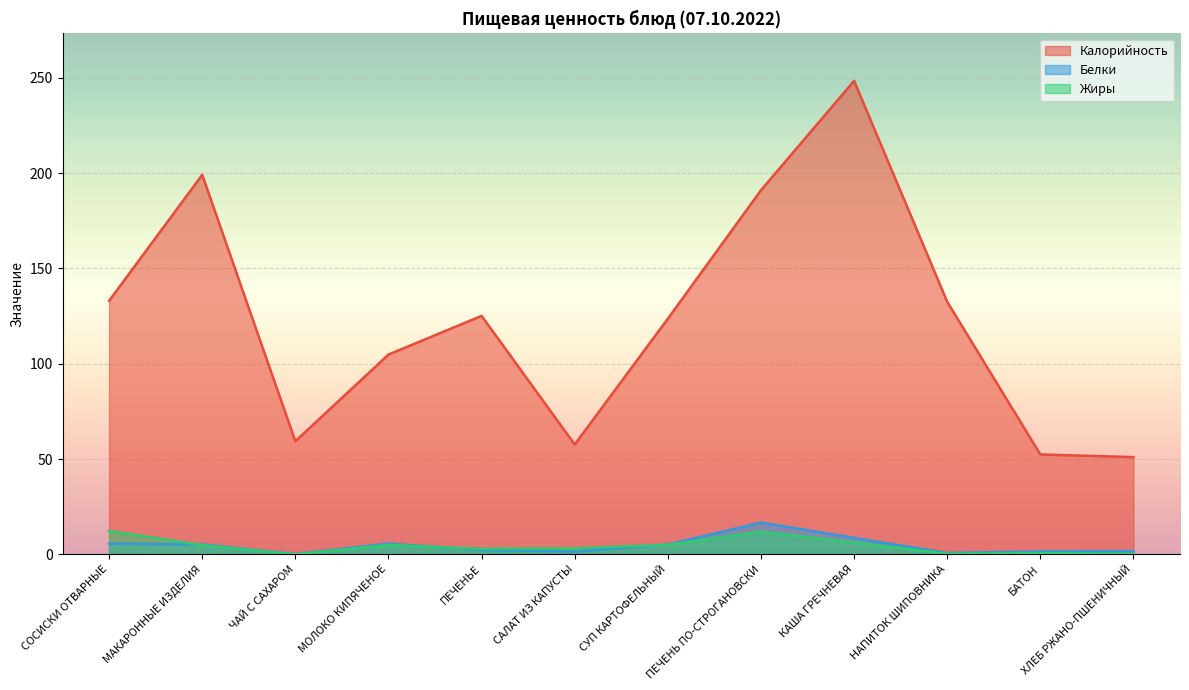

At how many categories does at least one series exceed 128?

5